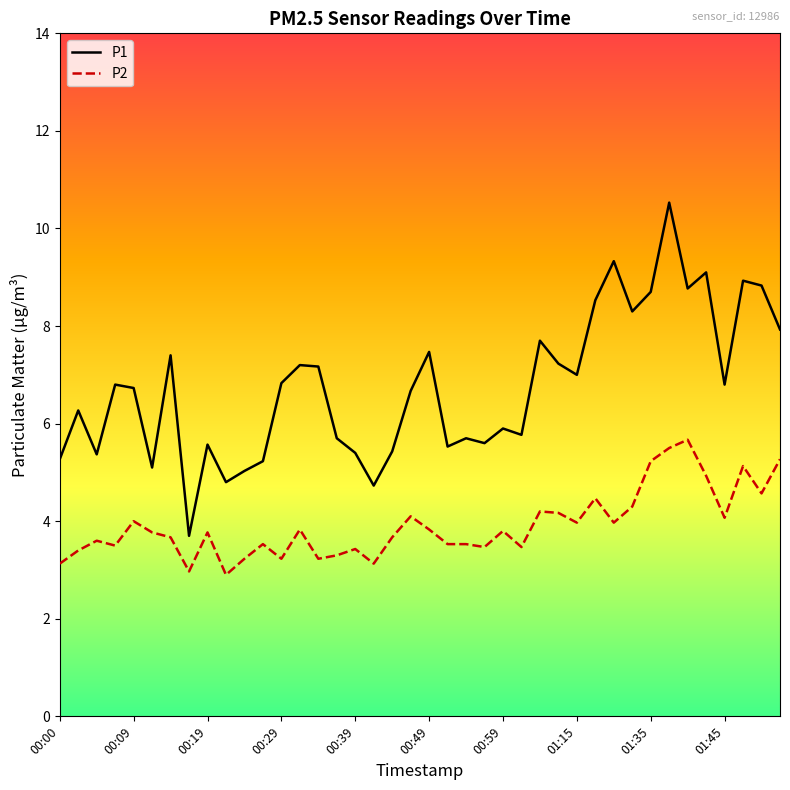

What is the lowest value of the P1 series?

3.7